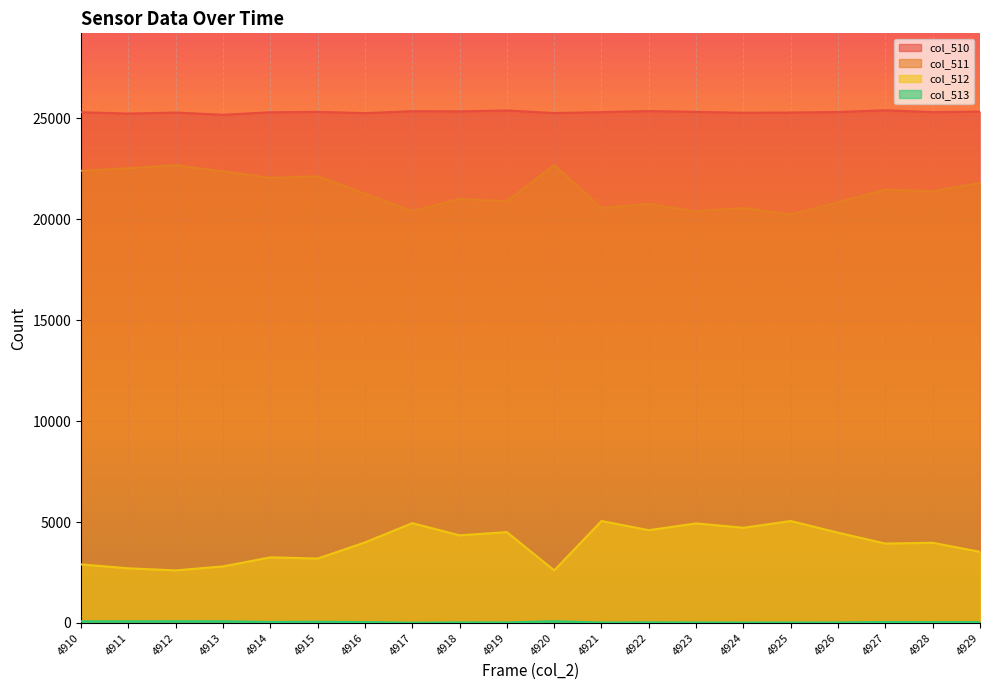

Rank the series at 4919 from lowest to highest value.

col_513, col_512, col_511, col_510